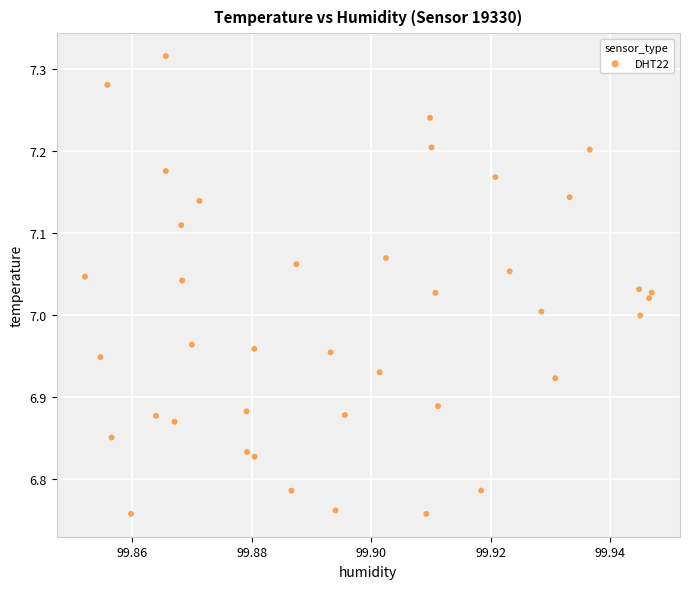

What is the range of Y values (max minus min)?

0.6